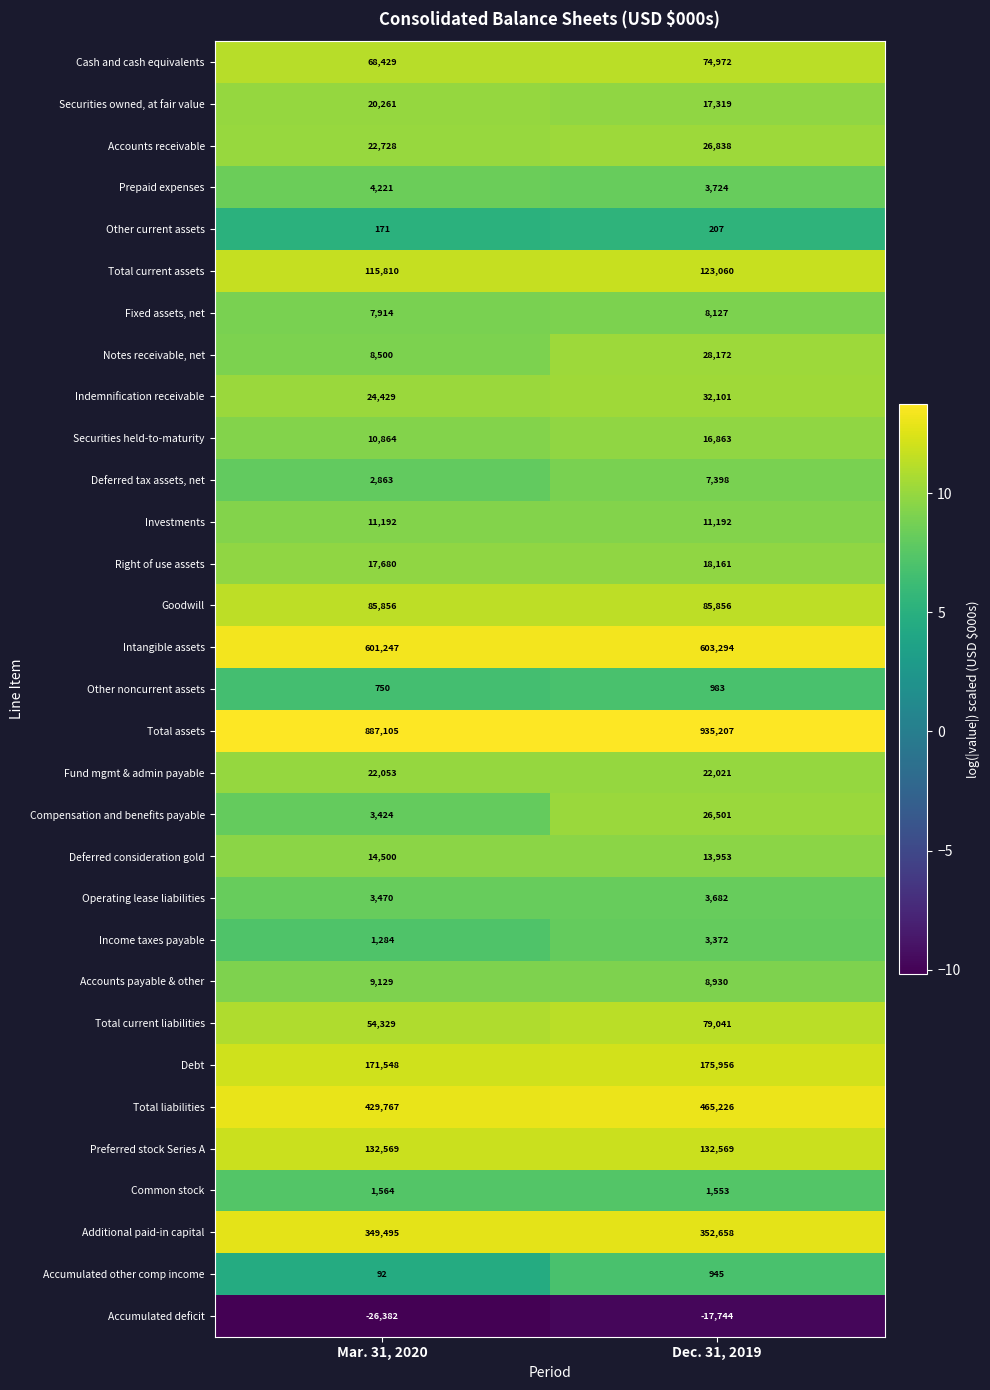

The Total assets series shows 395183 at Mar. 31, 2020. True or false?

False